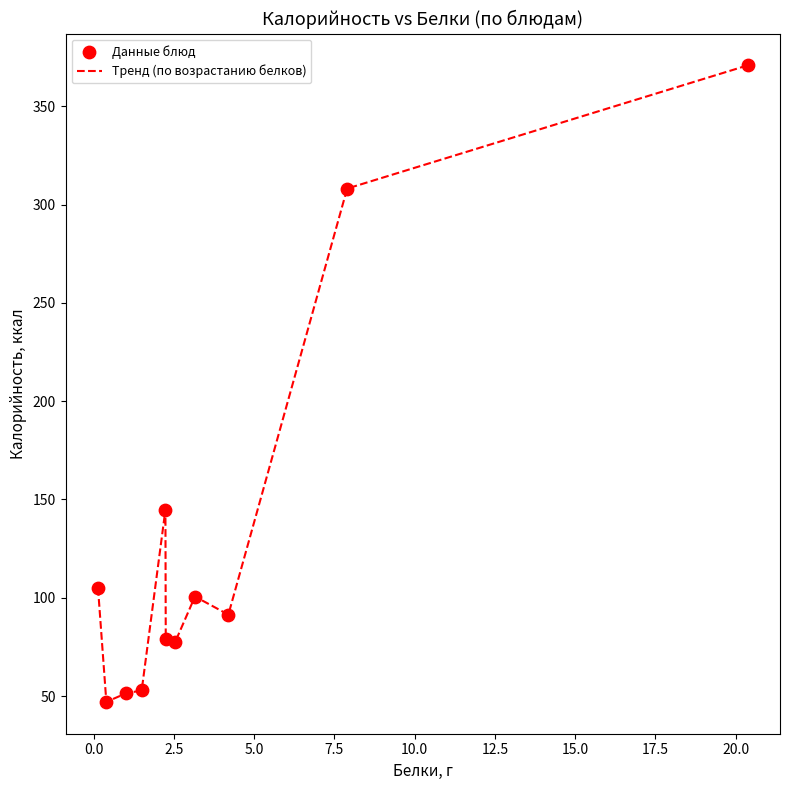

What is the maximum value shown in the chart?

370.9